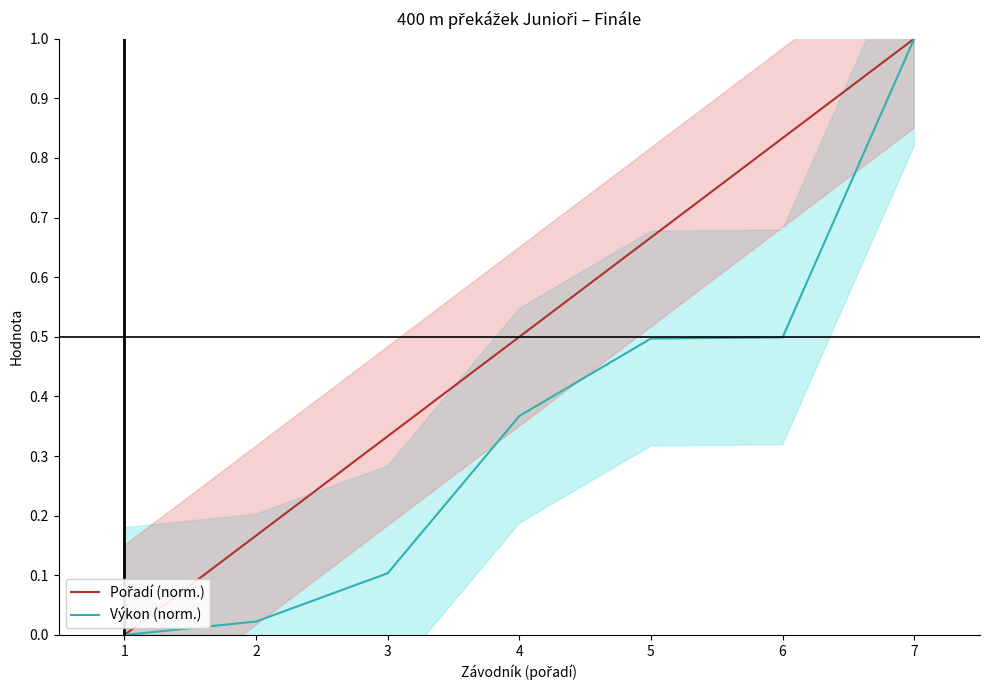

Which series has the largest total across all categories?

Pořadí (norm.)